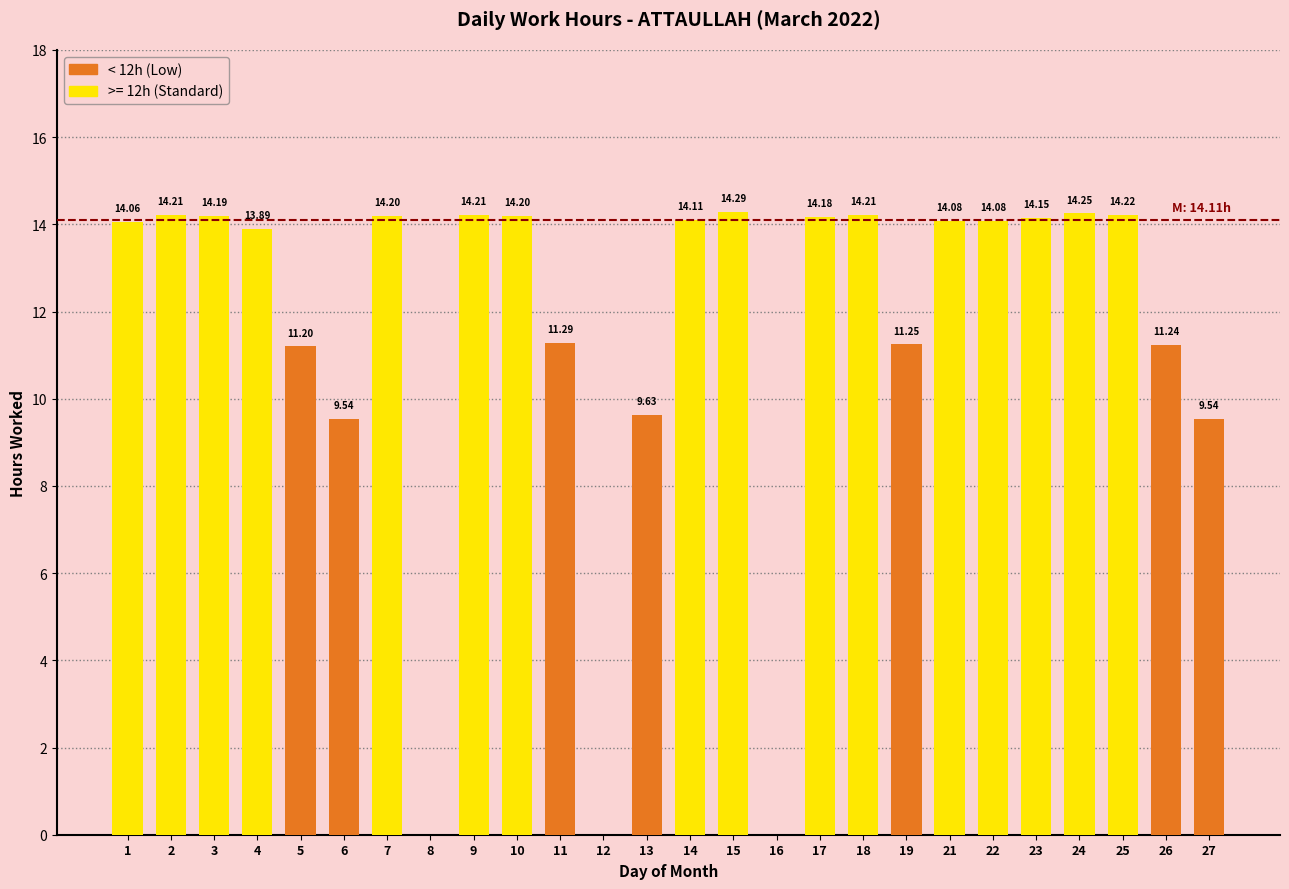

What is the sum of the values at 1 and 22?

28.1